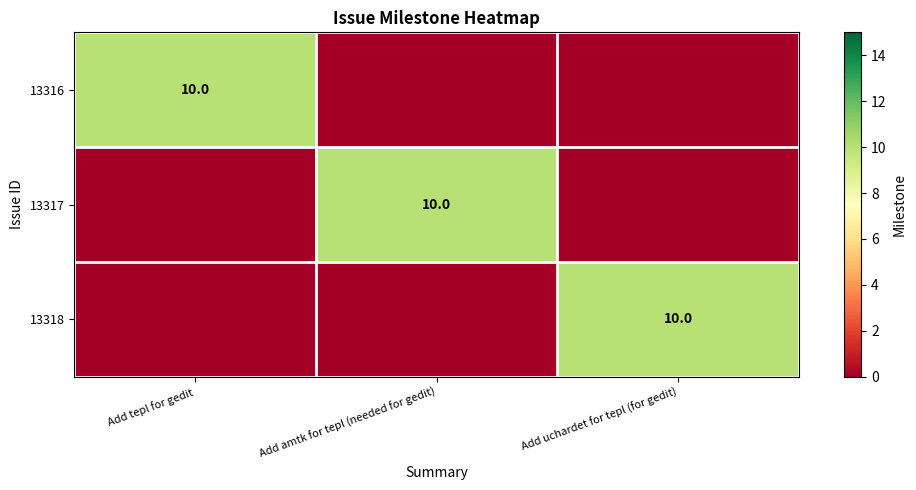

True or false: 13318 has a value of 17 at Add uchardet for tepl (for gedit).

False